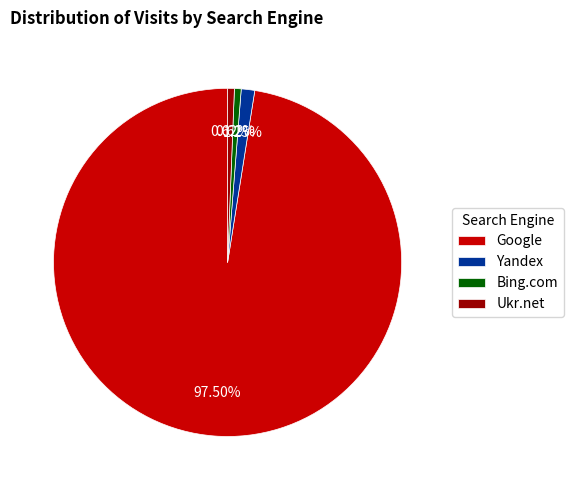

What is the total percentage of Bing.com and Ukr.net?

1.2%